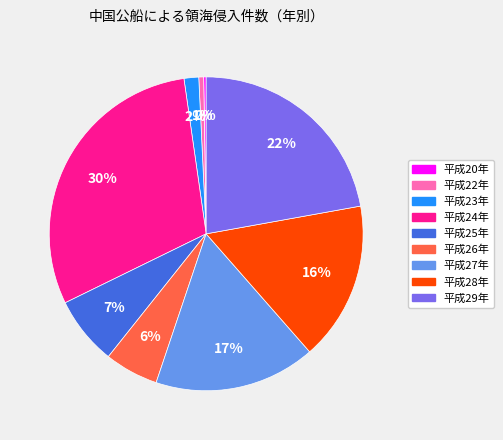

To the nearest percent, what is the average slice percentage?

11%